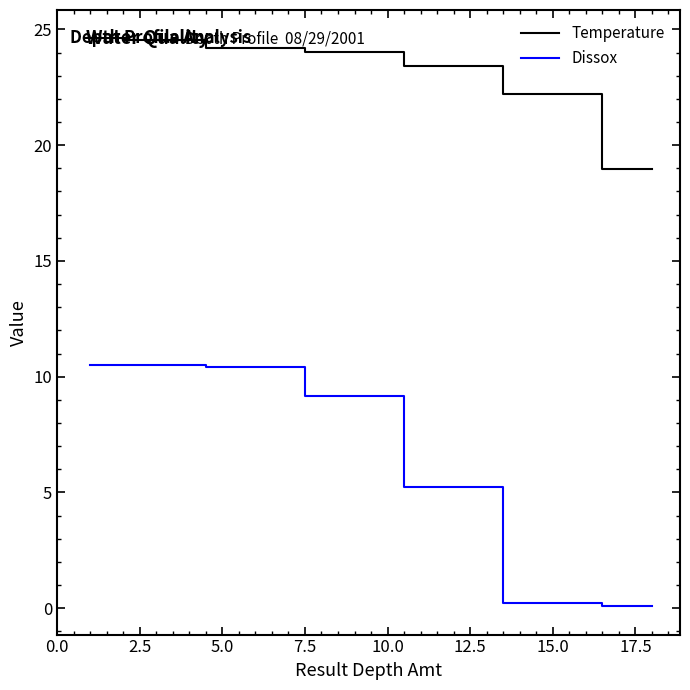

True or false: Dissox and Temperature intersect in this chart.

False